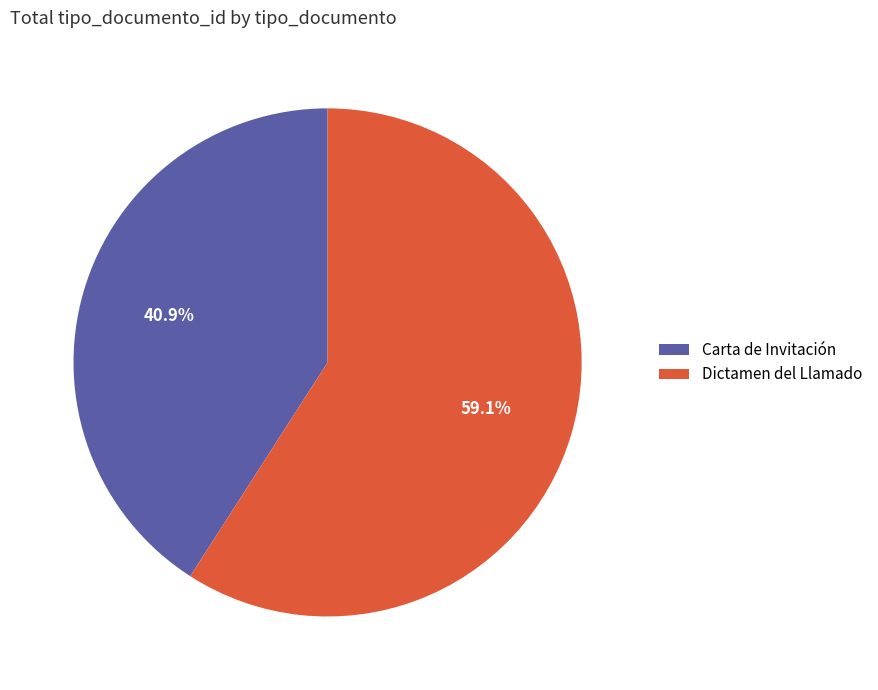

To the nearest percent, what is the combined percentage of Dictamen del Llamado and Carta de Invitación?

100%